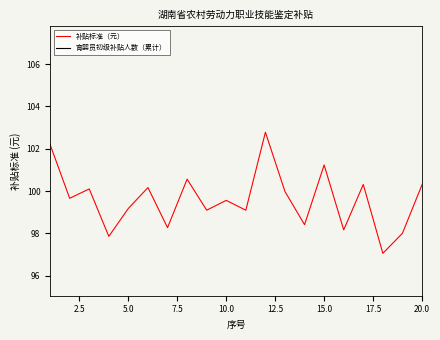

What is the minimum value for 补贴标准（元）?

97.1